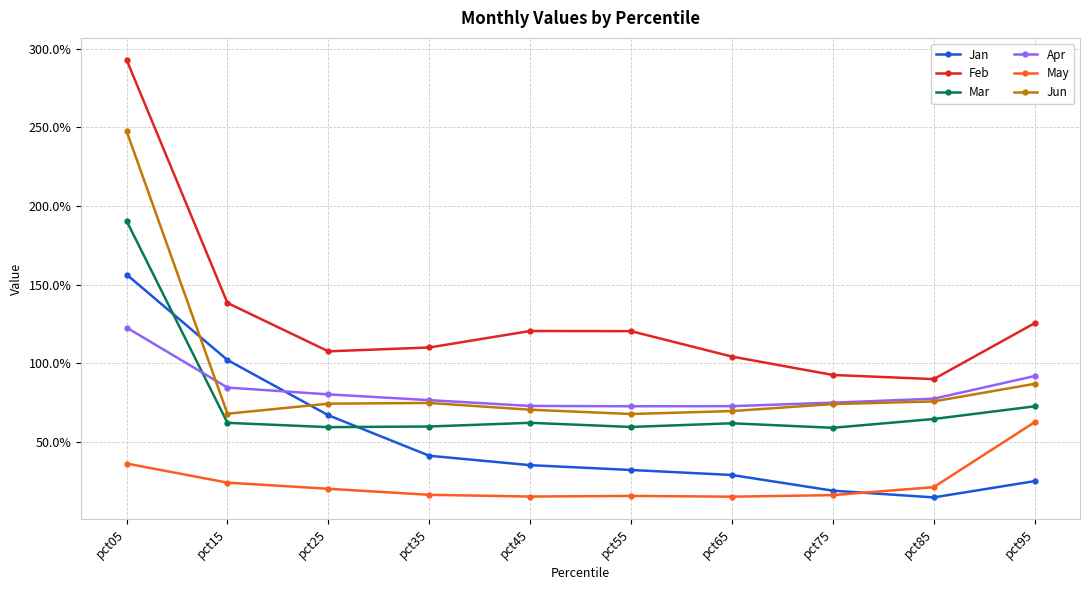

List the series in order of their peak value, lowest first.

May, Apr, Jan, Mar, Jun, Feb